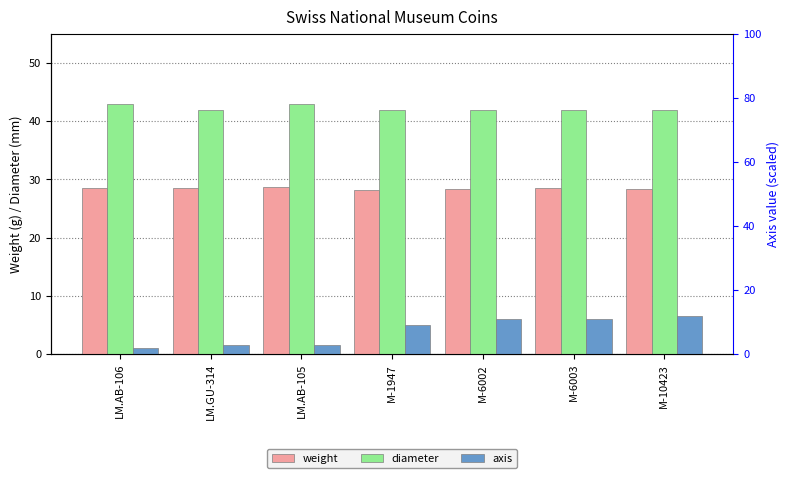

Which series has the largest total across all categories?

diameter